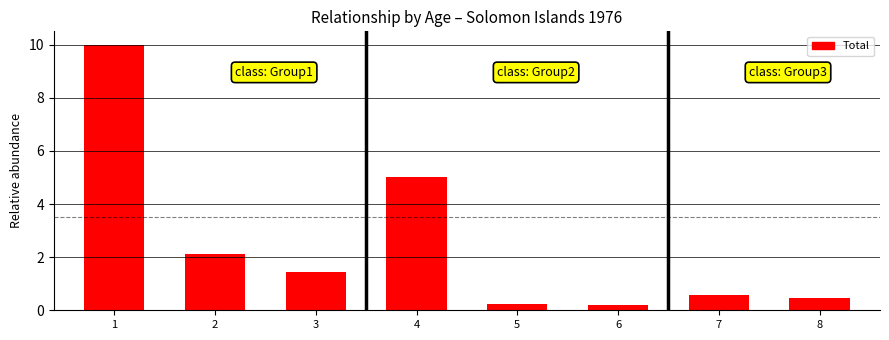

What is the greatest value displayed?

10.0